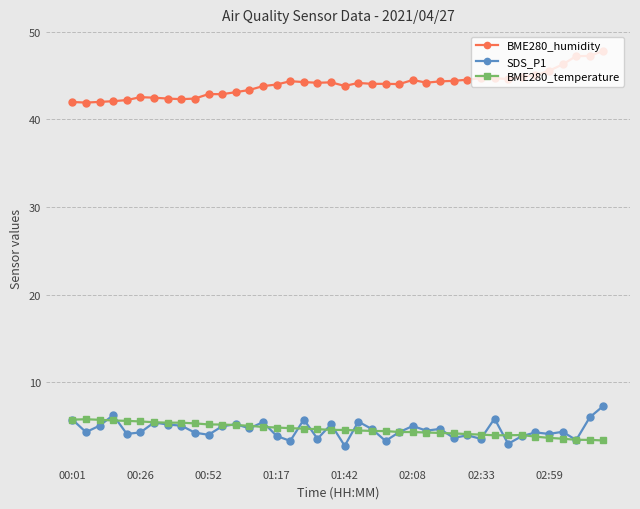

What is the lowest value of the BME280_temperature series?

3.4